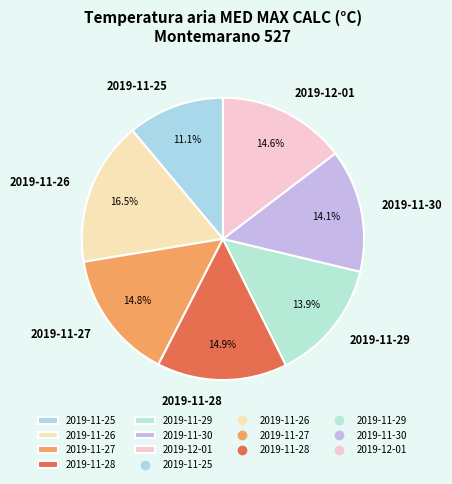

Which slice is the smallest?

2019-11-25